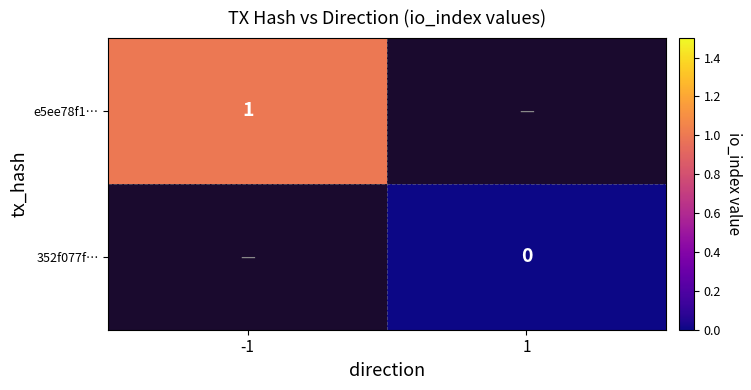

How many categories are shown in the chart?

2